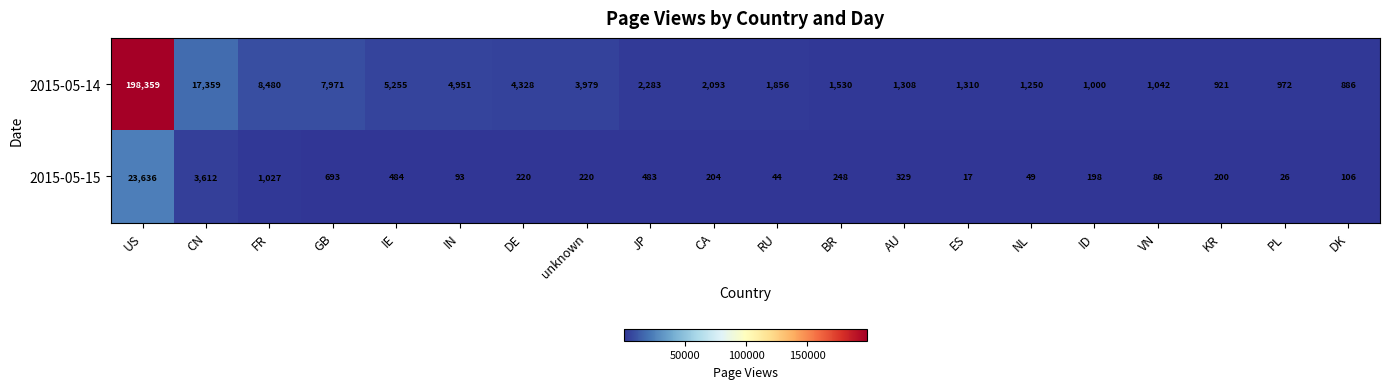

What is the sum of all 2015-05-15 values?

31975